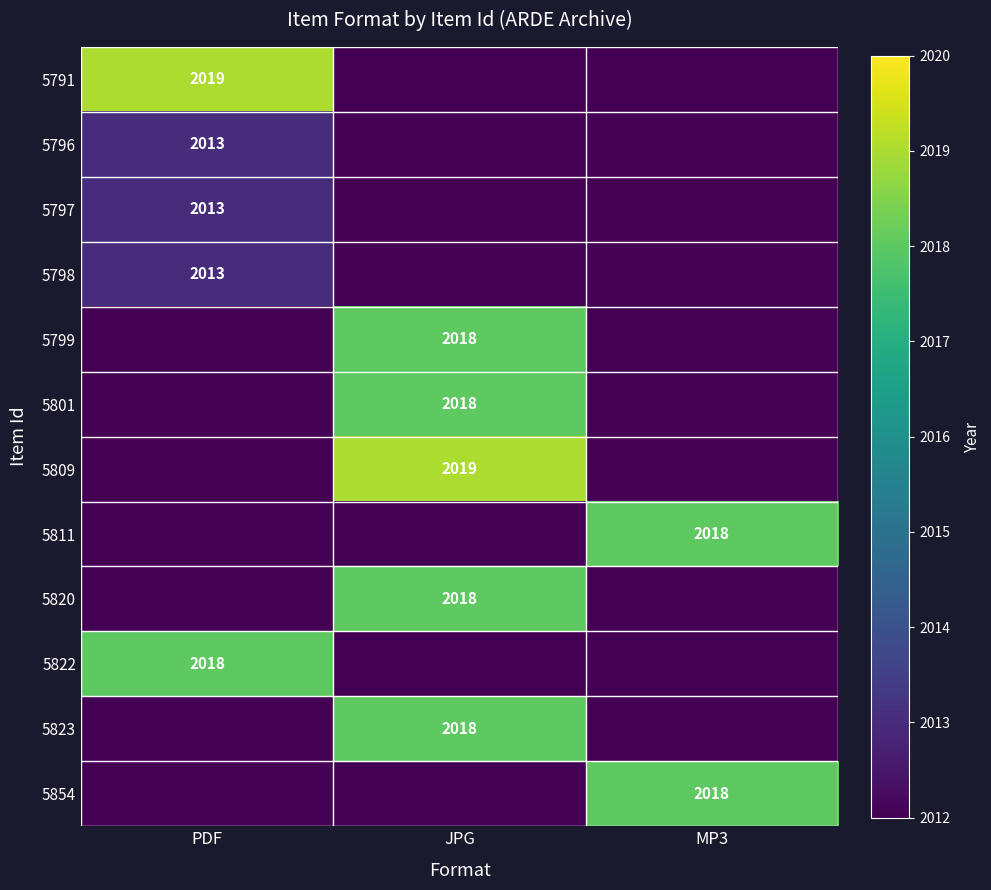

True or false: 5801 has a value of 641 at JPG.

False